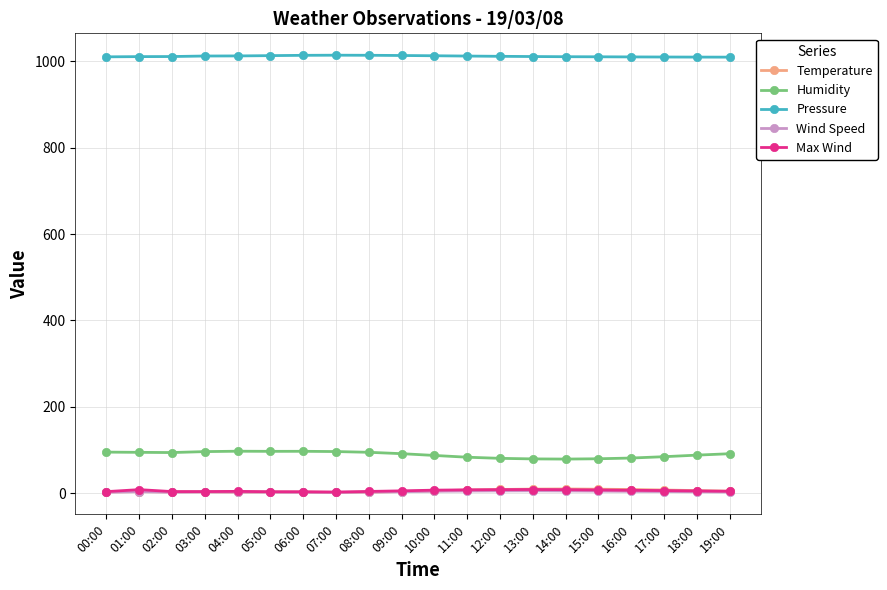

What is the difference between the highest and lowest values at 17:00?

1006.8